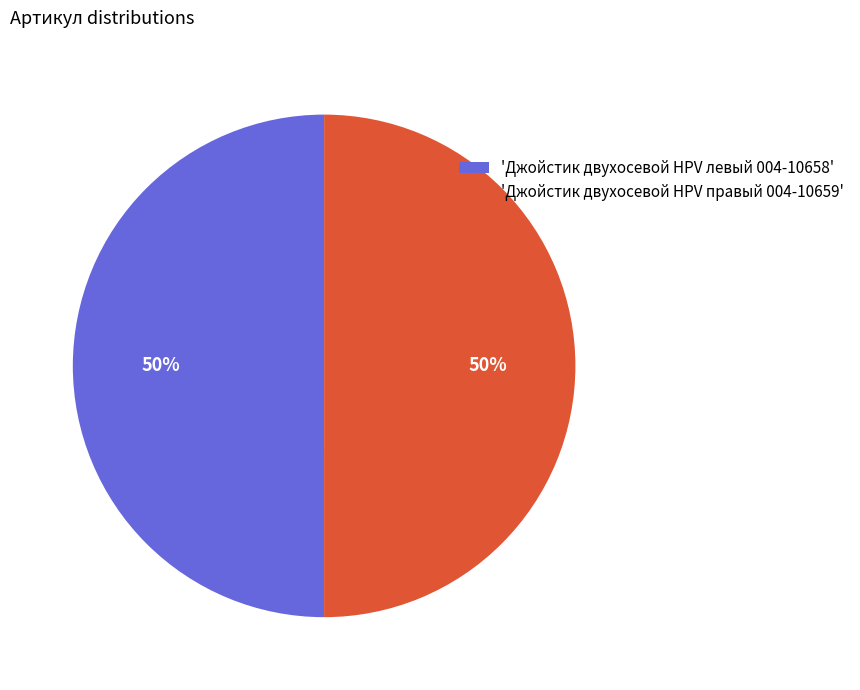

To the nearest percent, what is the combined percentage of 'Джойстик двухосевой HPV левый 004-10658' and 'Джойстик двухосевой HPV правый 004-10659'?

100%